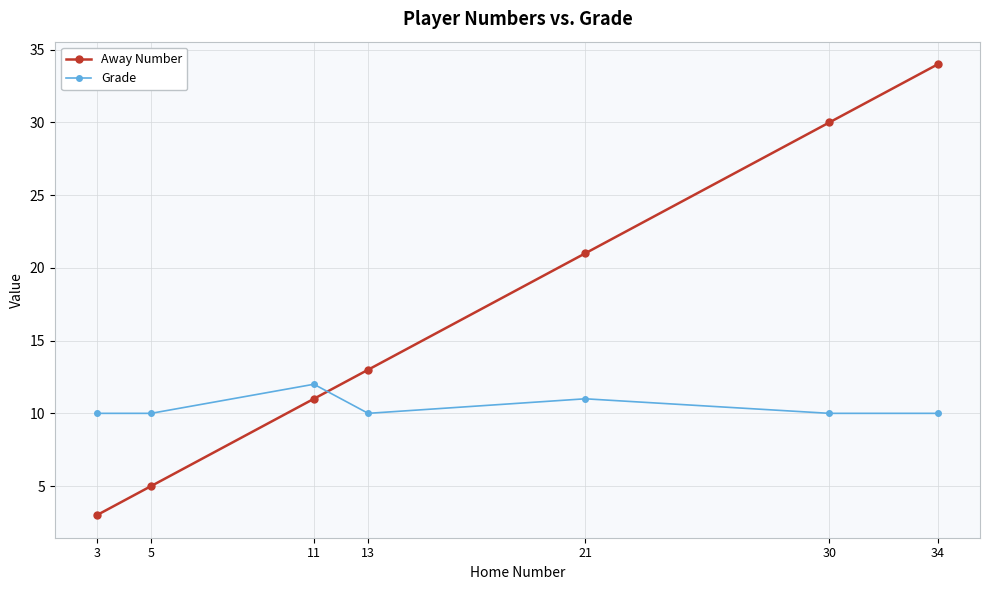

What is the average value of the Grade series?

10